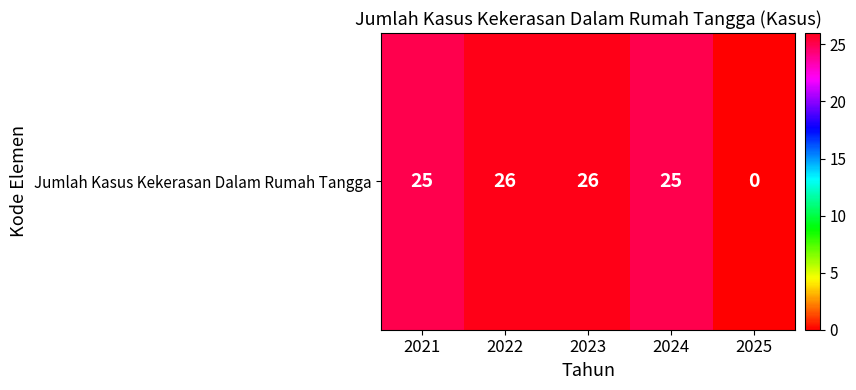

What is the change in value from 2023 to 2024?

-1